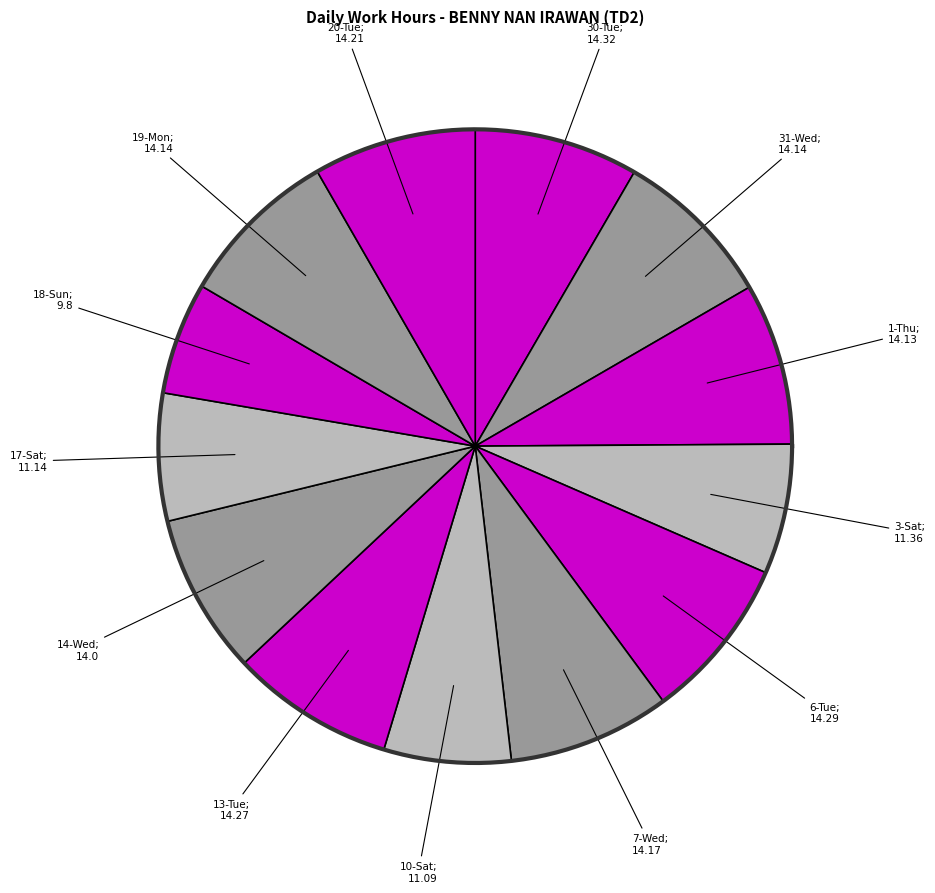

To the nearest percent, what is the combined percentage of 14-Wed and 20-Tue?

16%